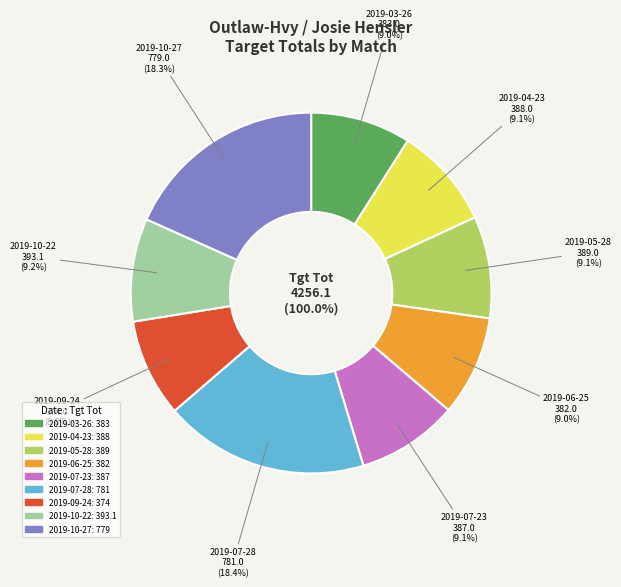

Between 2019-05-28 and 2019-07-28, which is larger?

2019-07-28